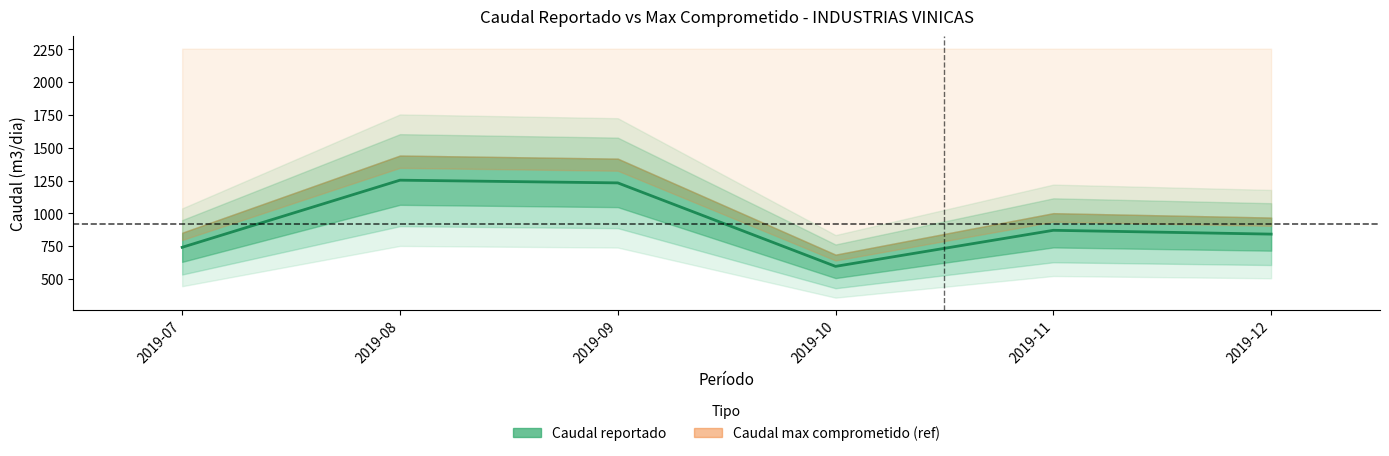

What is the difference between the maximum and minimum values?

656.9